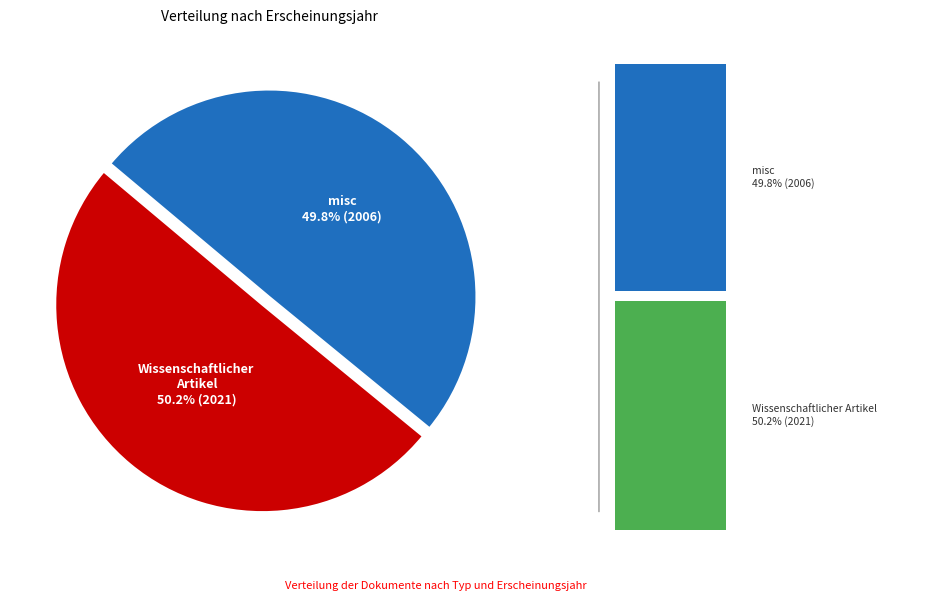

How many segments does this pie chart have?

2